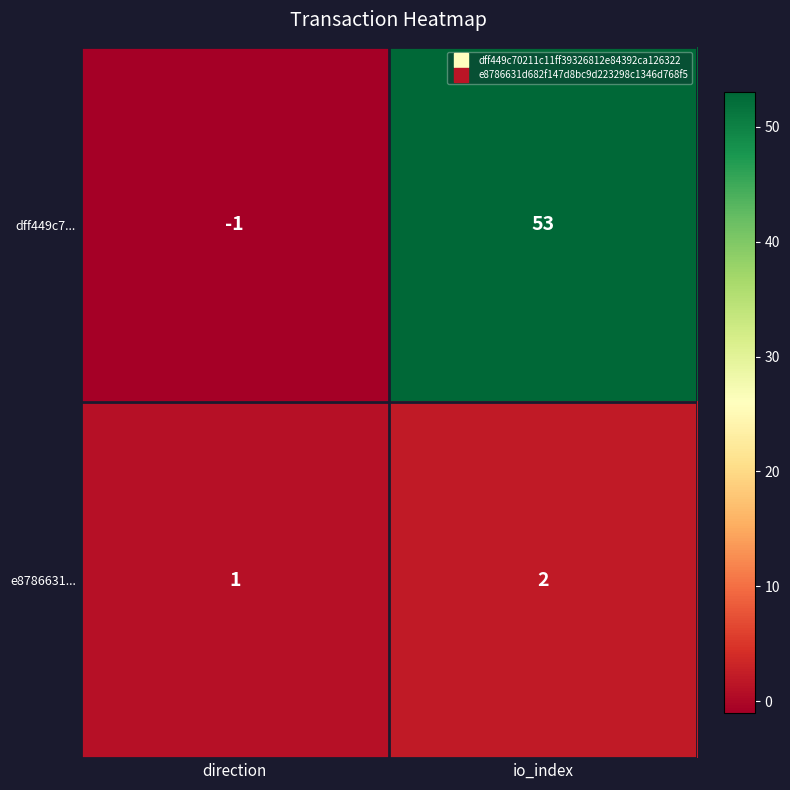

Rank the series at io_index from highest to lowest value.

dff449c7..., e8786631...